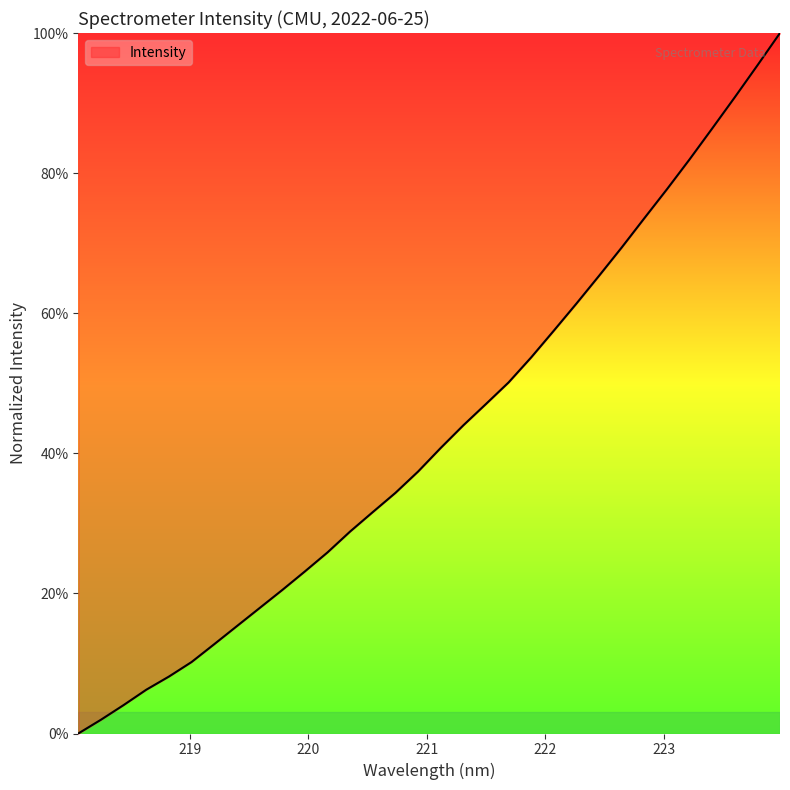

What is the sum of all values?

1373.3